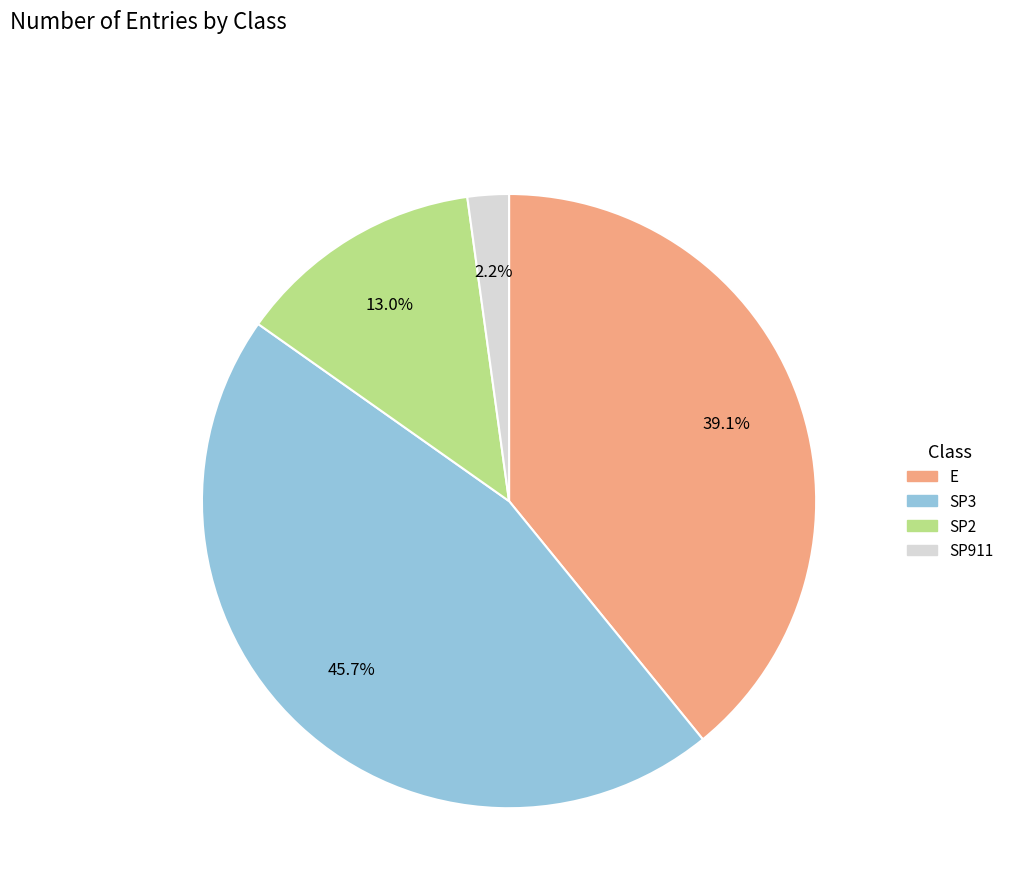

Combined, do SP911 and E account for over 50%?

No